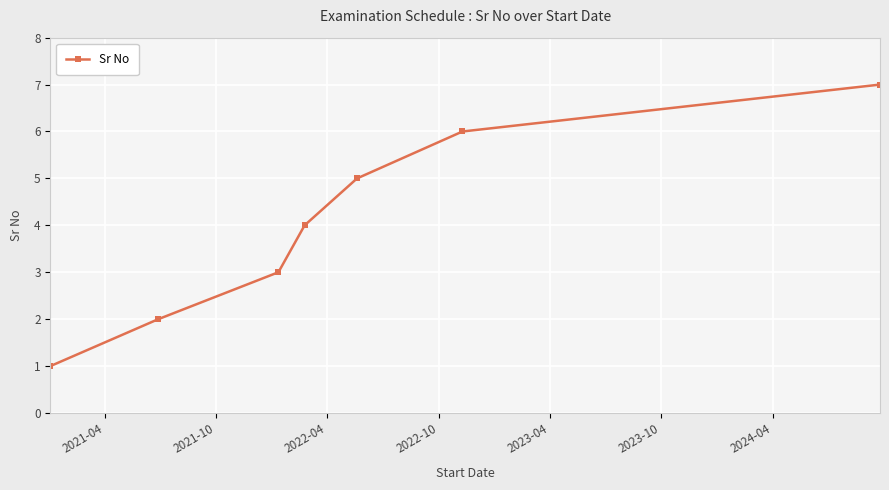

True or false: there are more than 0 points higher than both neighbors.

False